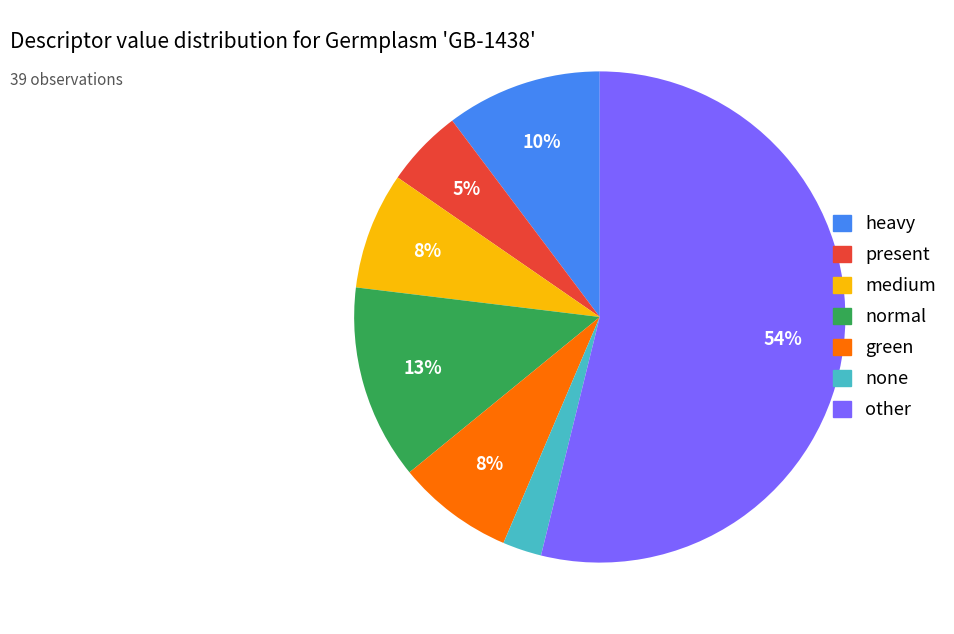

To the nearest percent, what is the average slice percentage?

14%